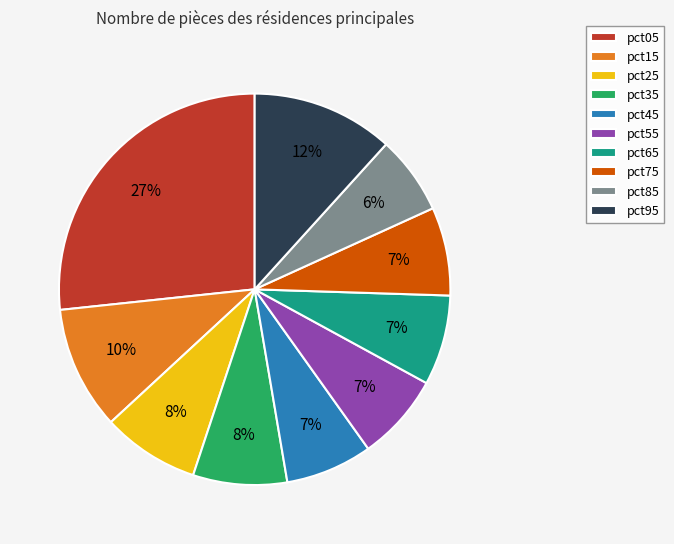

Between pct15 and pct65, which is larger?

pct15